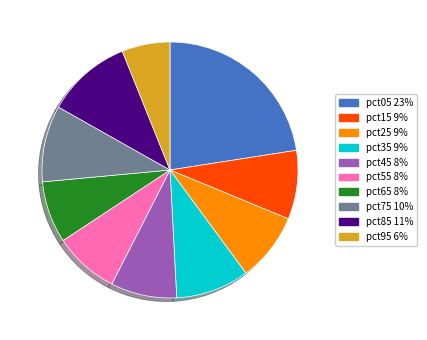

What is the ratio of the value at pct35 9% to the value at pct75 10%?

1.0